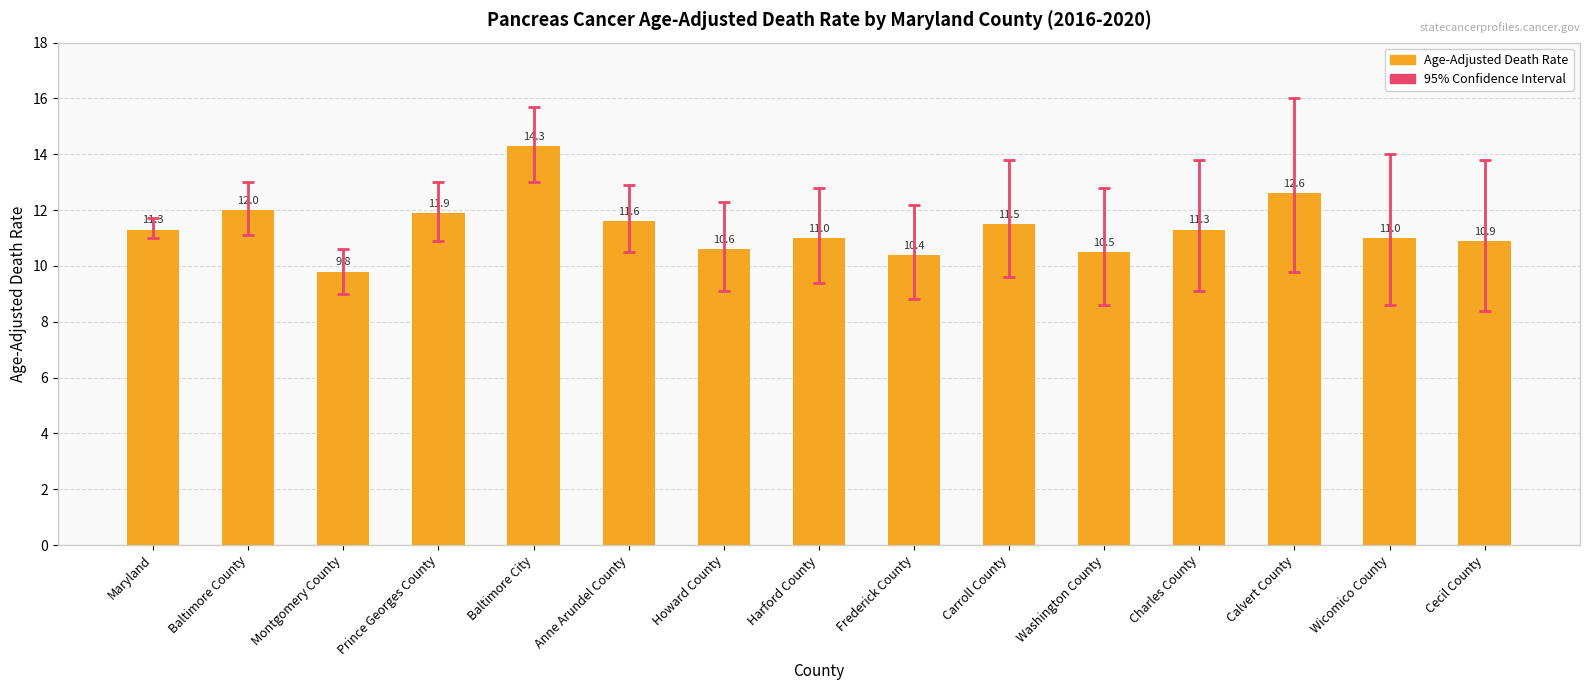

What is the change in value from Baltimore County to Washington County?

-1.5